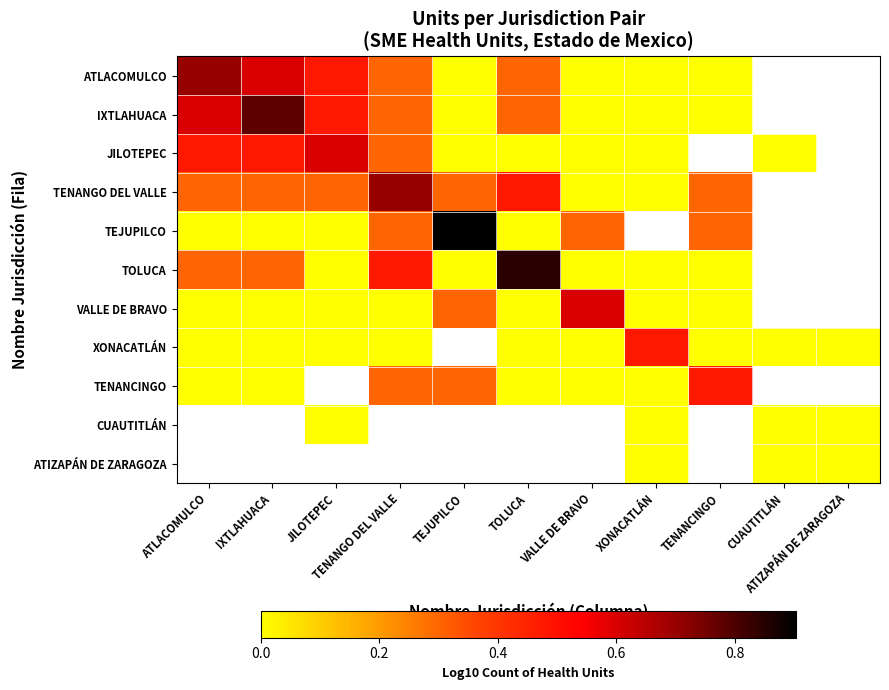

Which category has the highest value in the XONACATLÁN series?

XONACATLÁN